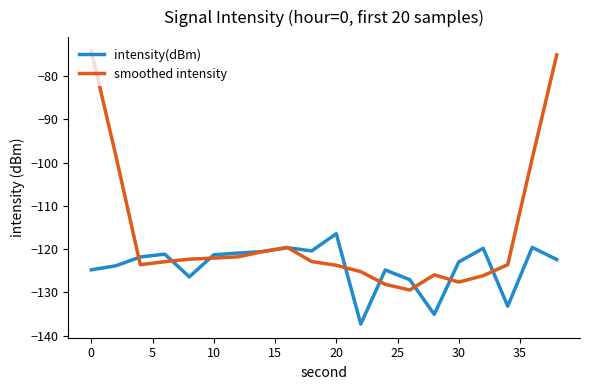

Which series has the widest spread of values?

smoothed intensity